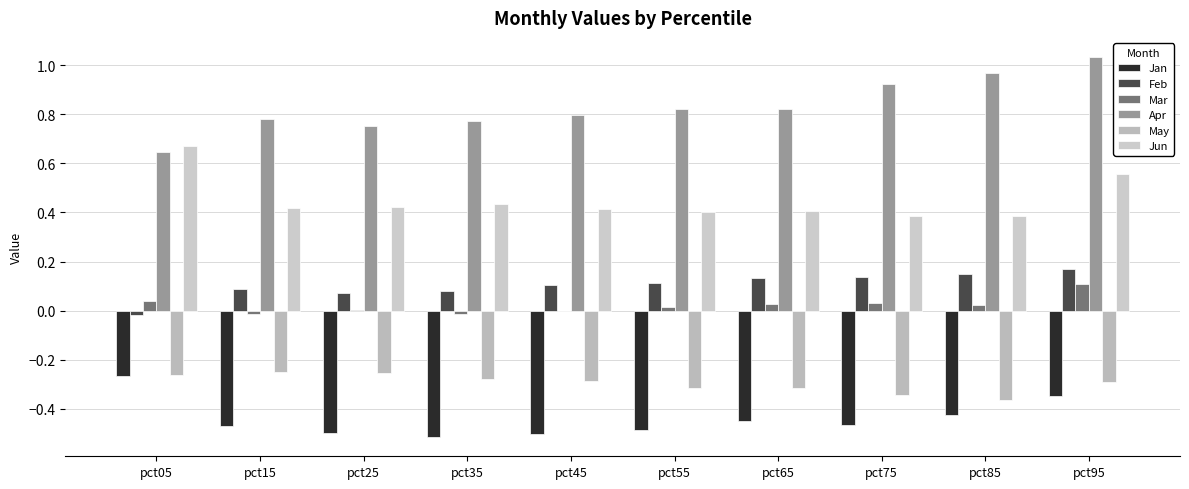

How many data points does each series have?

10